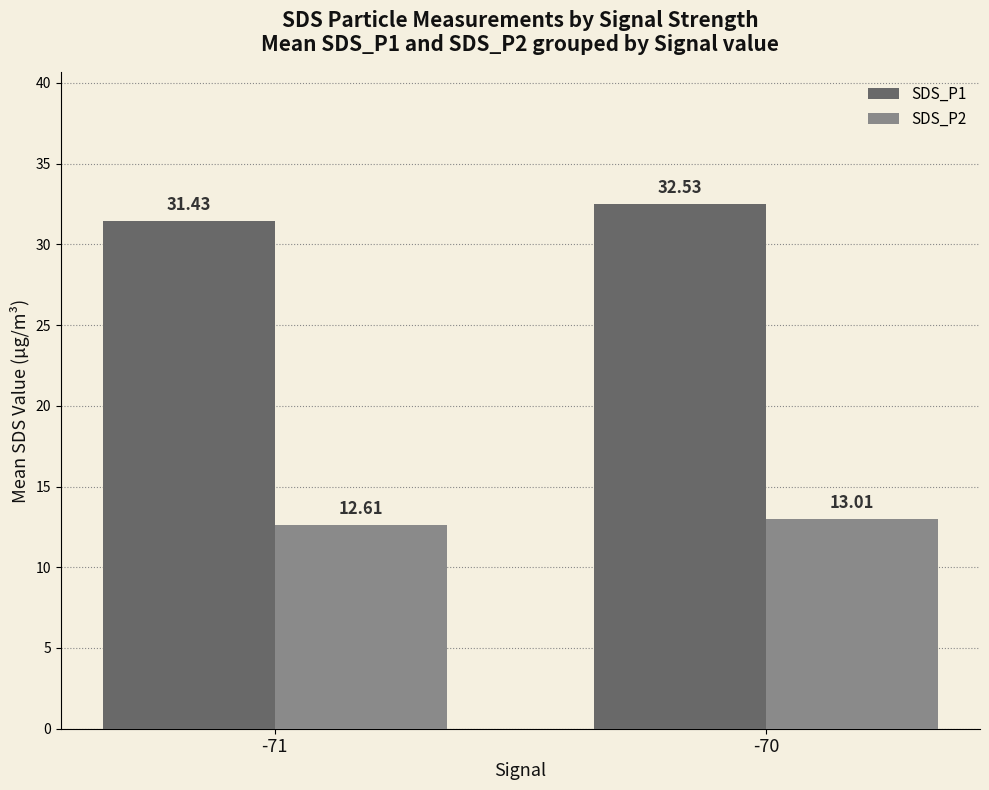

Which series has the widest spread of values?

SDS_P1